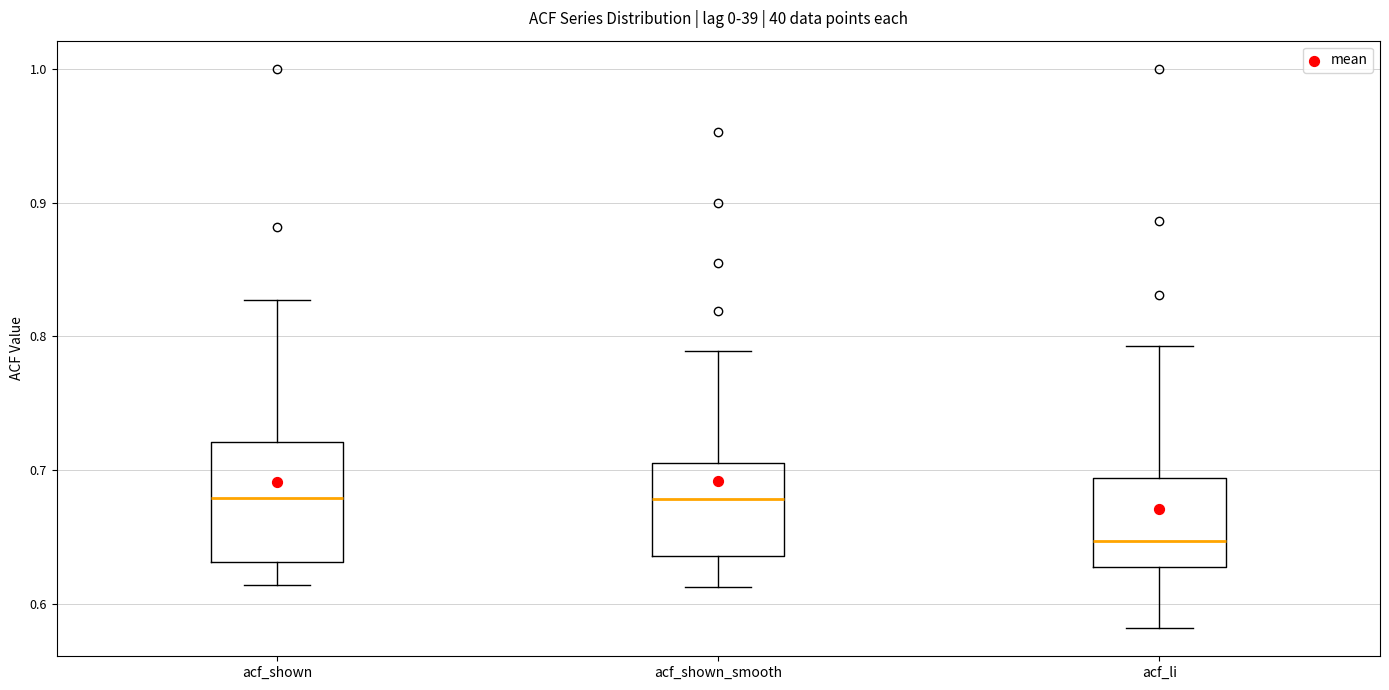

Reading left to right, read every box against the y-axis: the position of its median line, the range the box covers, and the ends of its whiskers. The values are not printed on the chart, so give them approximately, as read against the axis.

acf_shown: median 0.68, box 0.63 to 0.72, whiskers 0.61 to 0.83
acf_shown_smooth: median 0.68, box 0.64 to 0.71, whiskers 0.61 to 0.79
acf_li: median 0.65, box 0.63 to 0.69, whiskers 0.58 to 0.79